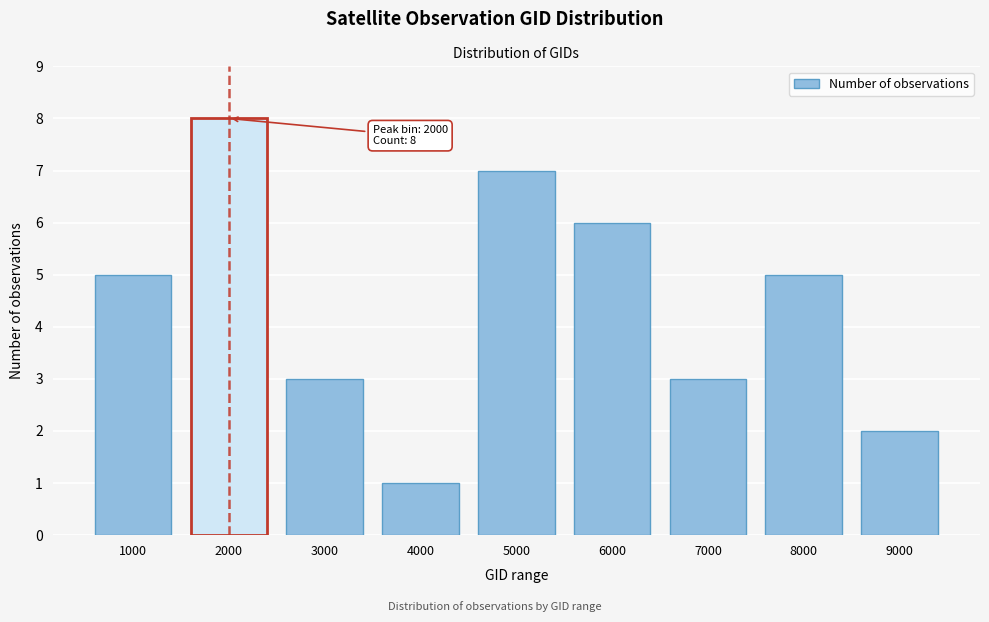

Reading right to left, extract all data points from this chart.

9000=2	8000=5	7000=3	6000=6	5000=7	4000=1	3000=3	2000=8	1000=5